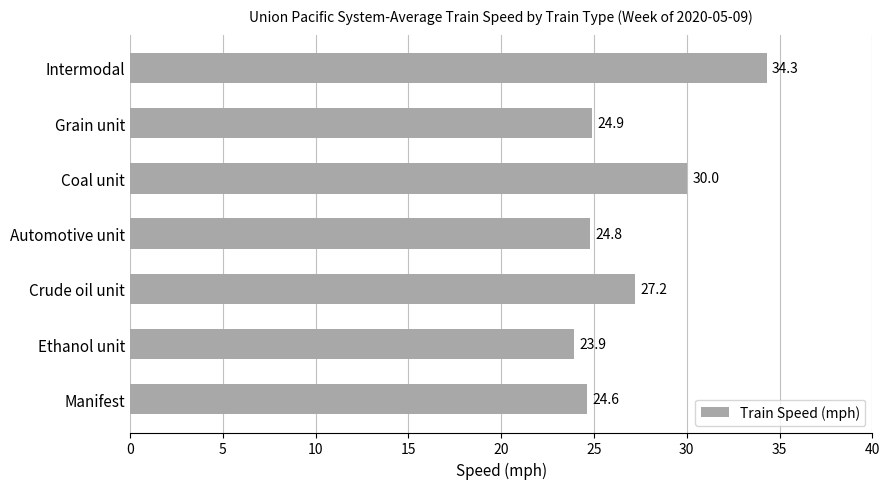

What is the change in value from Grain unit to Coal unit?

+5.1